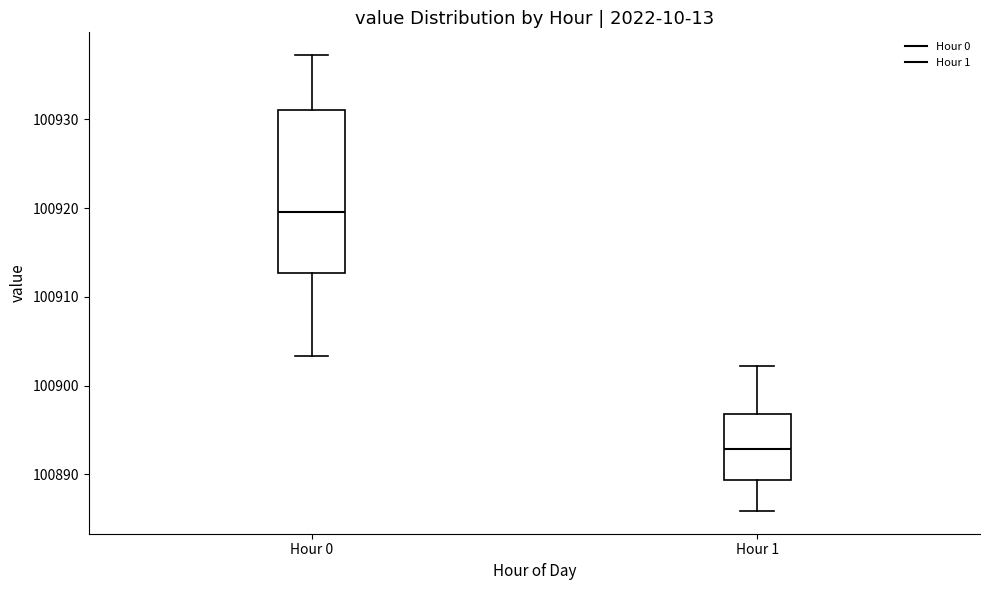

Reading left to right, read every box against the y-axis: the position of its median line, the range the box covers, and the ends of its whiskers. The values are not printed on the chart, so give them approximately, as read against the axis.

Hour 0: median 100920, box 100913 to 100931, whiskers 100903 to 100937
Hour 1: median 100893, box 100889 to 100897, whiskers 100886 to 100902